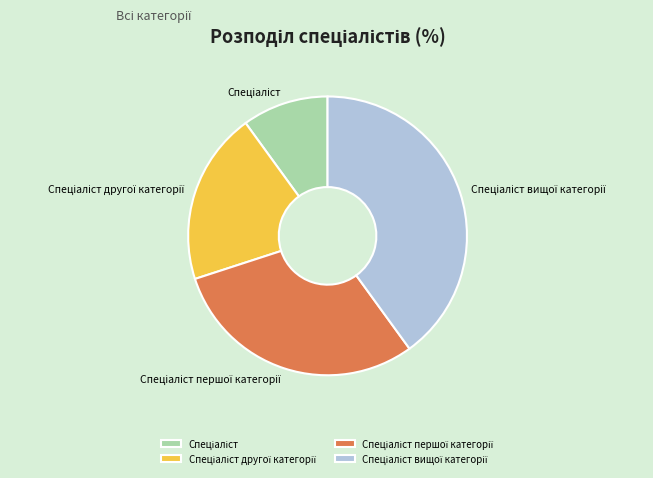

Is there any slice that represents more than half of the pie?

No